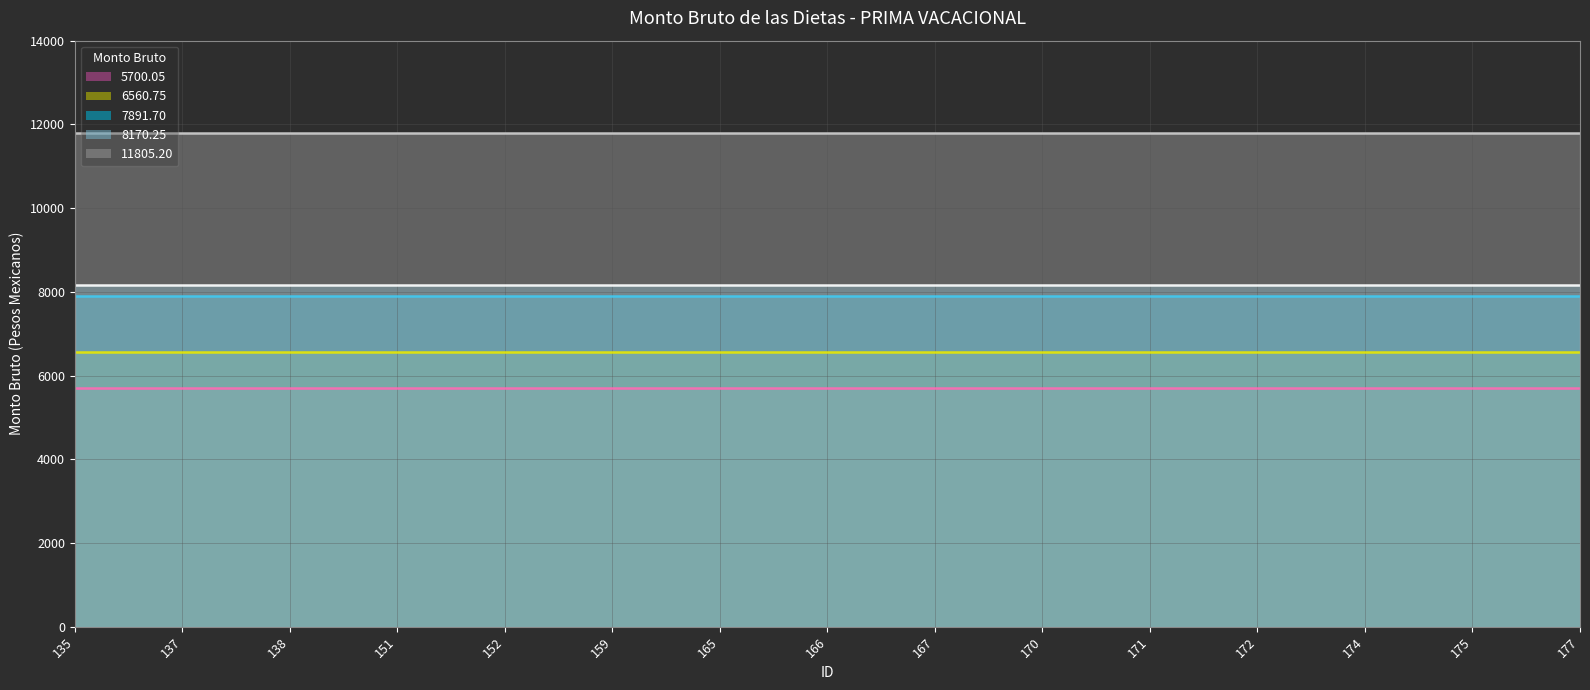

Reading left to right, list all the values displayed in this chart.

5700.05: 5700.1	5700.1	5700.1	5700.1	5700.1	5700.1	5700.1	5700.1	5700.1	5700.1	5700.1	5700.1	5700.1	5700.1	5700.1
6560.75: 6560.8	6560.8	6560.8	6560.8	6560.8	6560.8	6560.8	6560.8	6560.8	6560.8	6560.8	6560.8	6560.8	6560.8	6560.8
7891.70: 7891.7	7891.7	7891.7	7891.7	7891.7	7891.7	7891.7	7891.7	7891.7	7891.7	7891.7	7891.7	7891.7	7891.7	7891.7
8170.25: 8170.2	8170.2	8170.2	8170.2	8170.2	8170.2	8170.2	8170.2	8170.2	8170.2	8170.2	8170.2	8170.2	8170.2	8170.2
11805.20: 11805.2	11805.2	11805.2	11805.2	11805.2	11805.2	11805.2	11805.2	11805.2	11805.2	11805.2	11805.2	11805.2	11805.2	11805.2